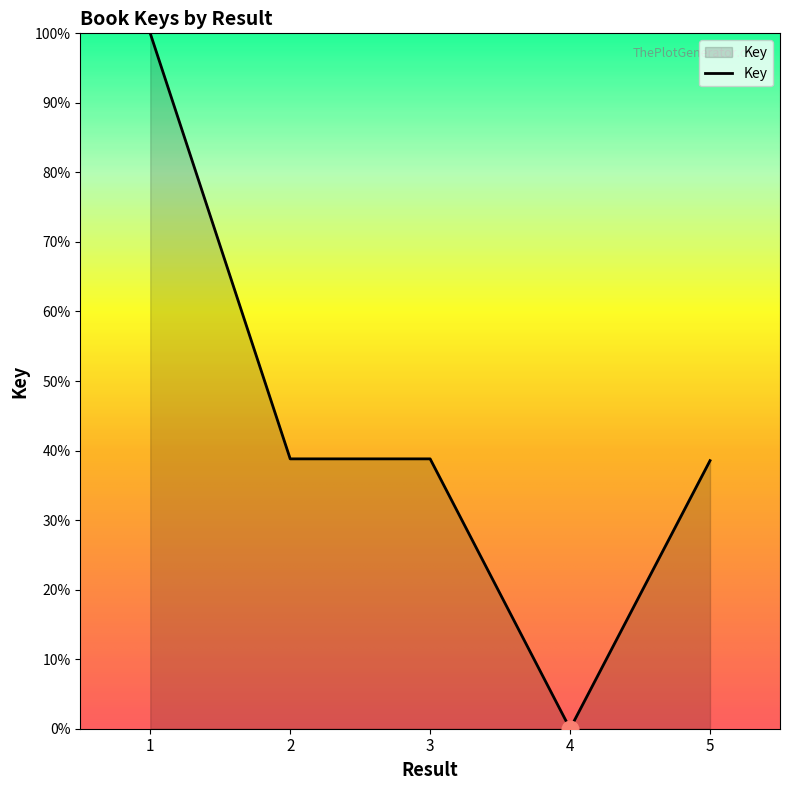

The value at 4 is 0.0. True or false?

True